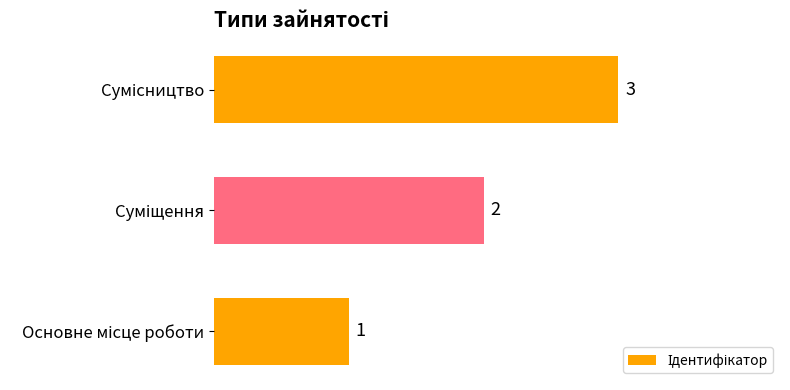

What is the greatest value displayed?

3